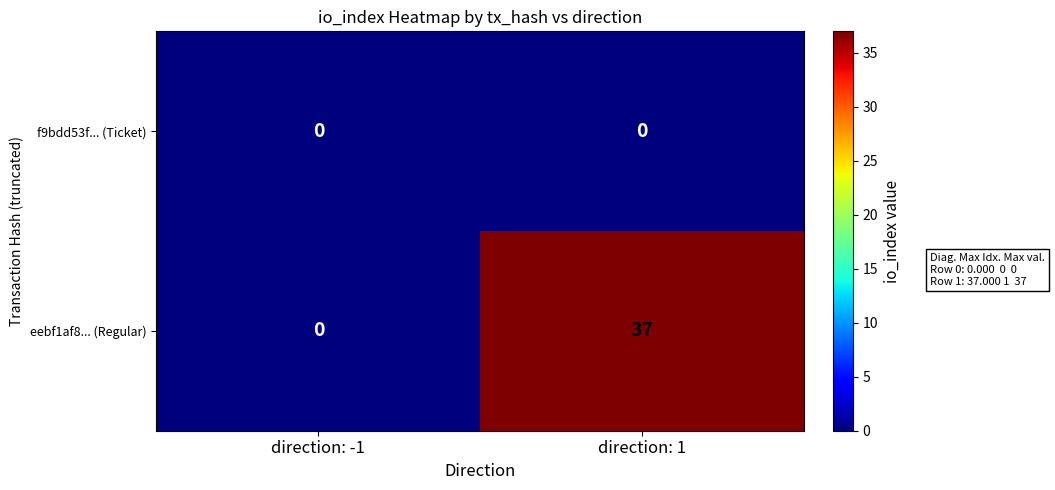

Rank the series by their average value, from lowest to highest.

f9bdd53f... (Ticket), eebf1af8... (Regular)